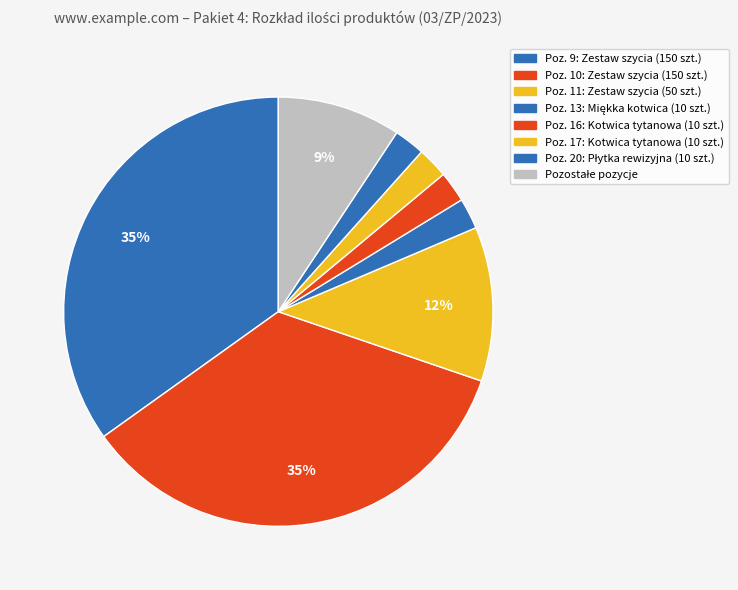

Count the number of slices in the pie.

8